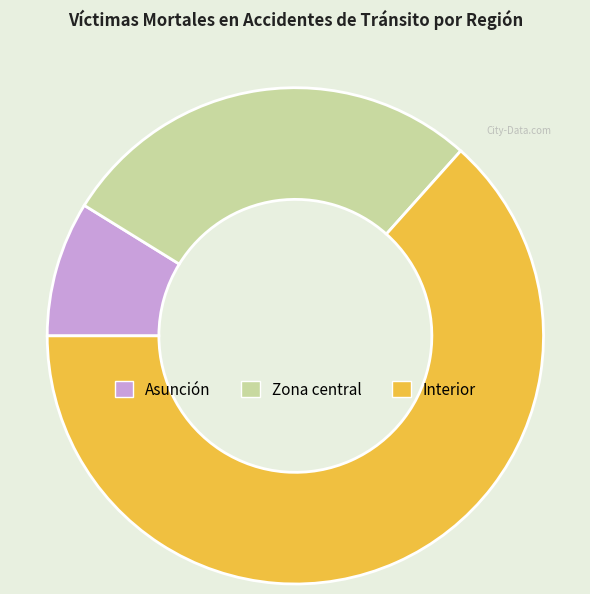

True or false: Asunción accounts for 1% of the total.

False